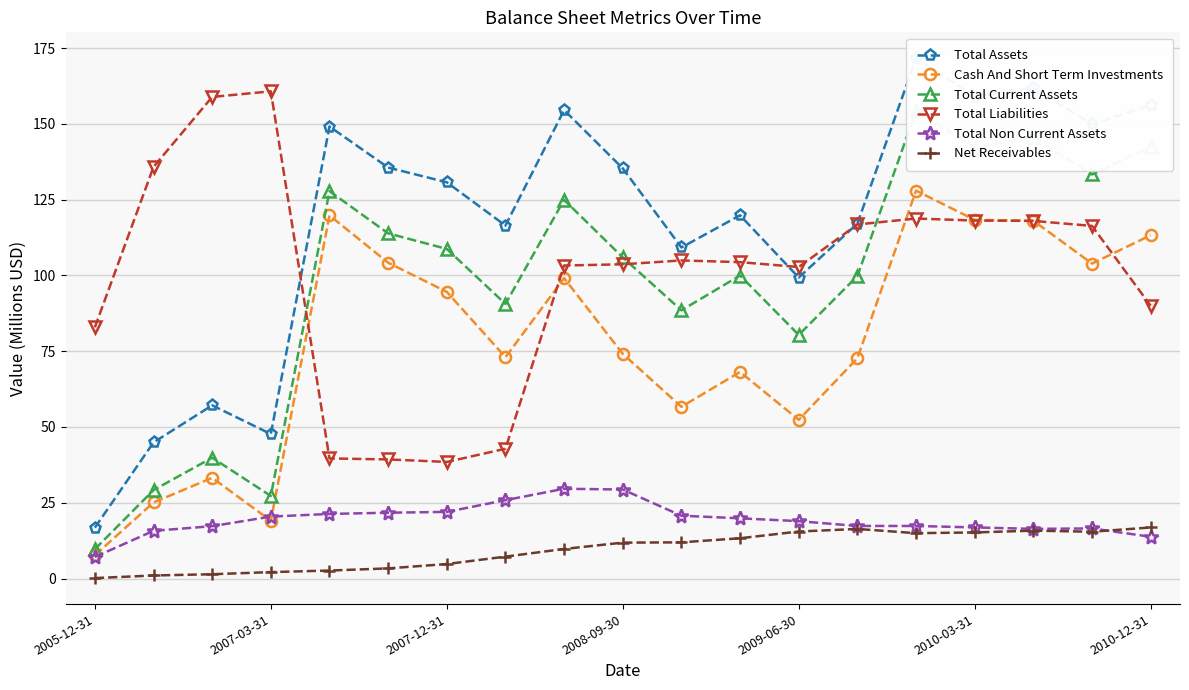

True or false: Total Non Current Assets and Total Liabilities intersect in this chart.

False